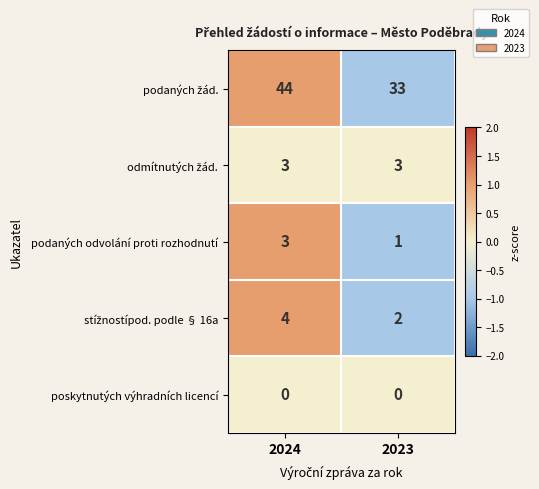

At which category is the sum across all series the highest?

2024